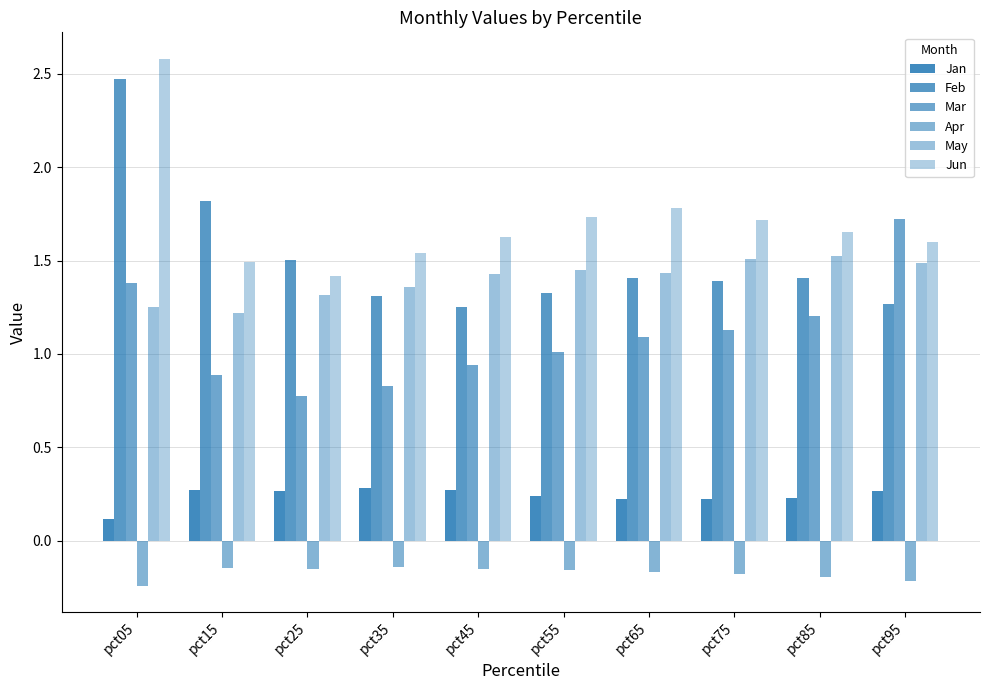

How many categories are shown in the chart?

10